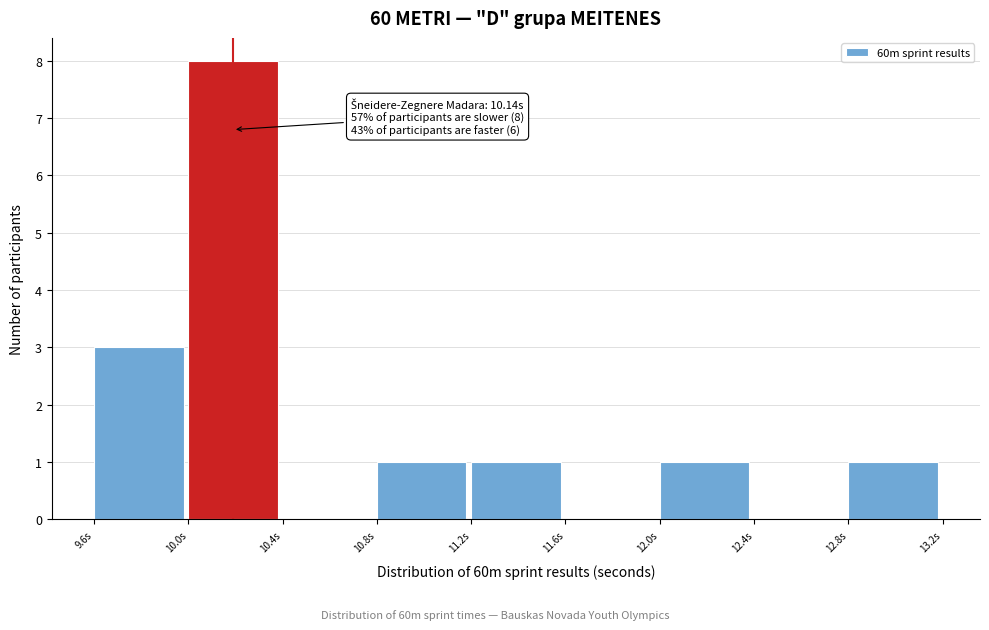

Reading left to right, what are all the values shown in this chart?

9.6s=3	10.0s=8	10.4s=0	10.8s=1	11.2s=1	11.6s=0	12.0s=1	12.4s=0	12.8s=1